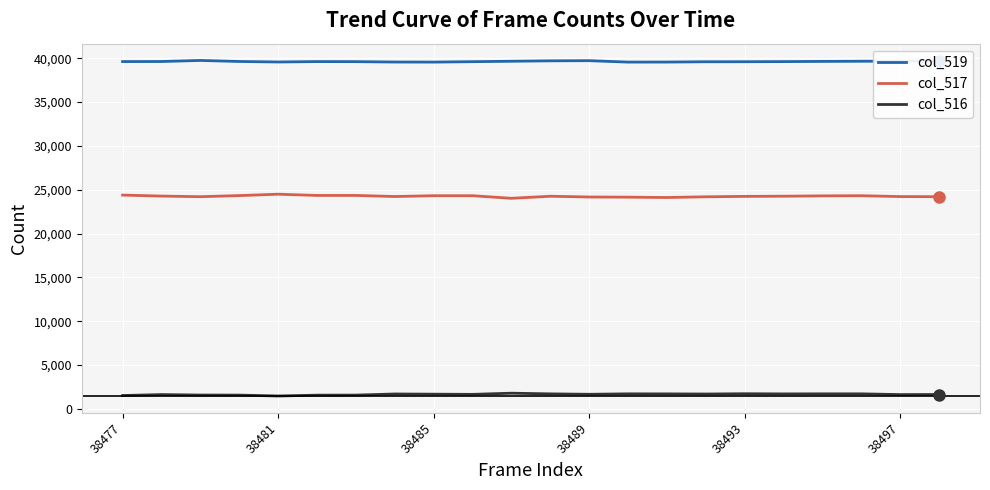

How many distinct data groups are displayed?

3